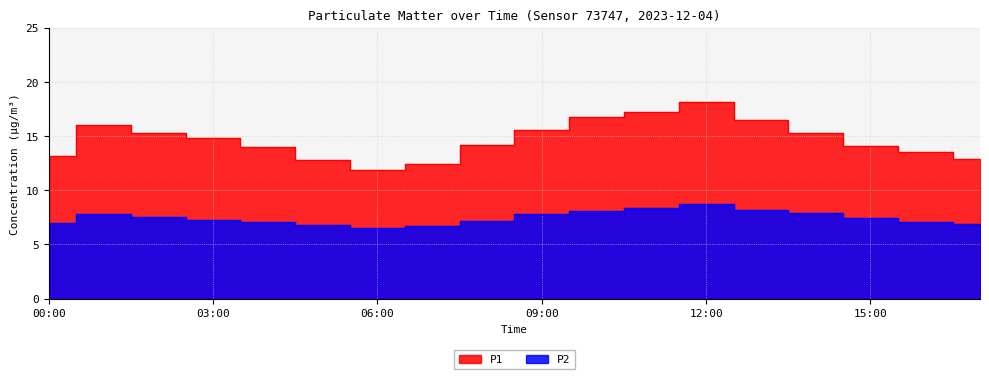

True or false: P1 and P2 cross at least once.

False